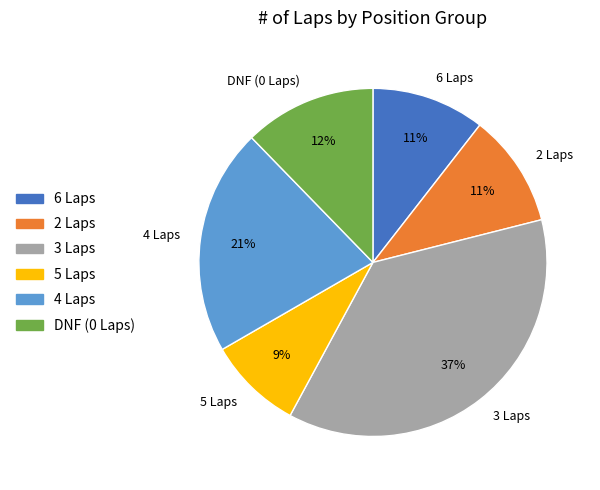

Which category has the smallest portion of the pie?

5 Laps